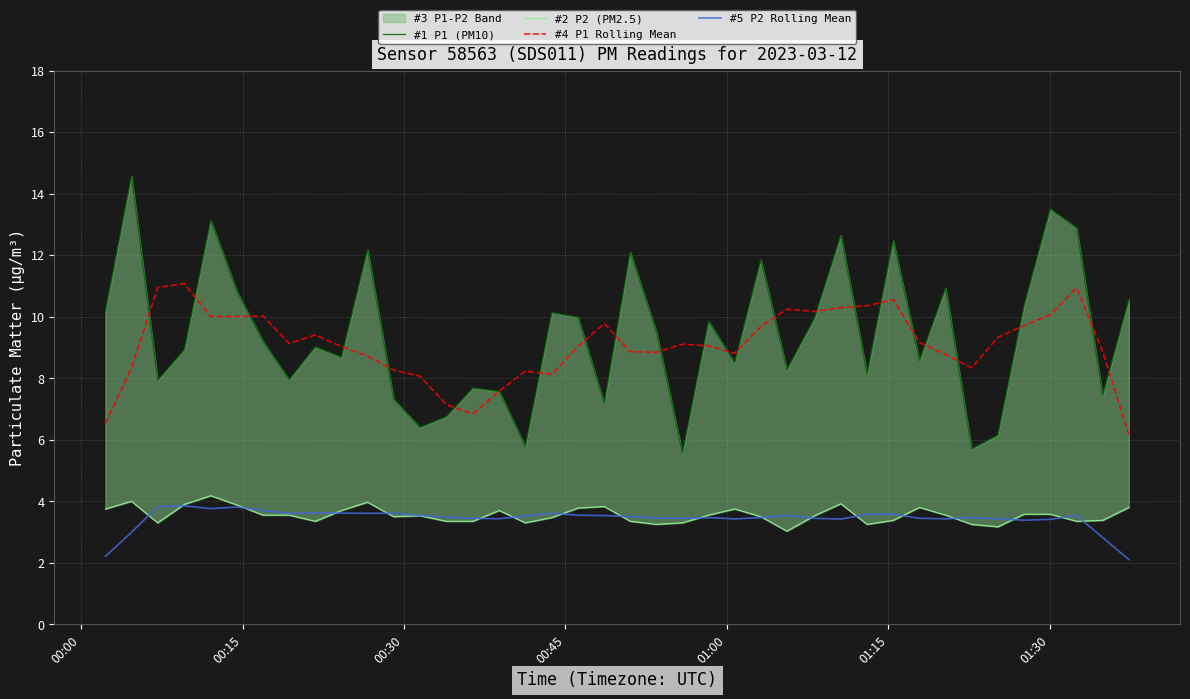

What is the lowest value of the #5 P2 Rolling Mean series?

2.1